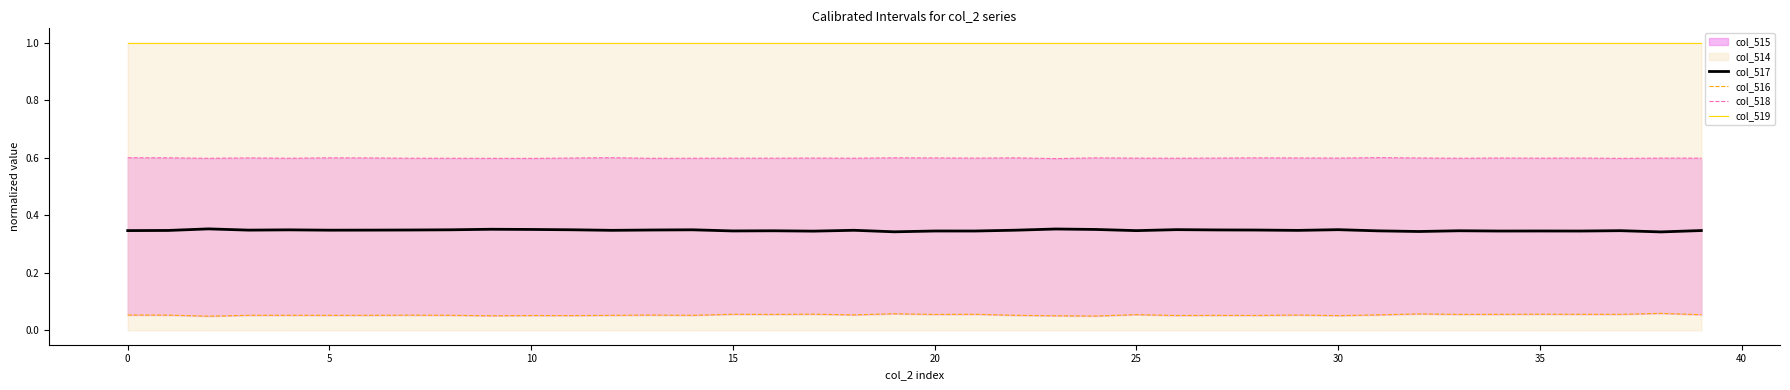

Which series has the widest spread of values?

col_517